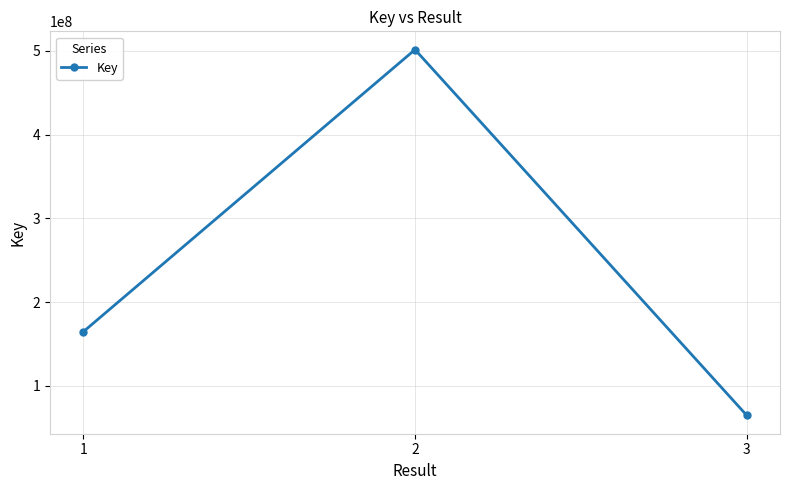

What is the value of the 3rd point from the left?

64563133